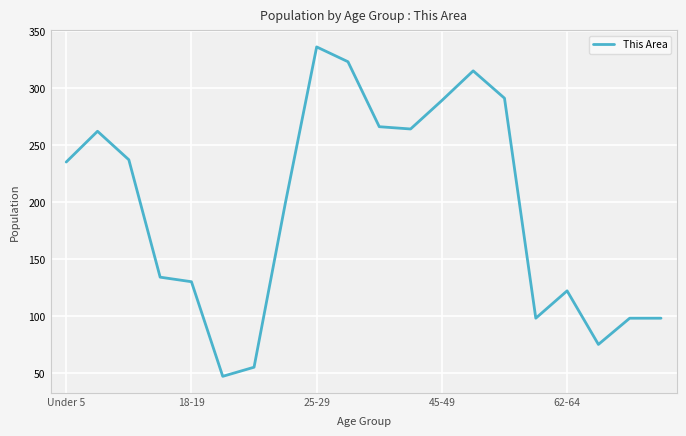

What is the greatest value displayed?

336